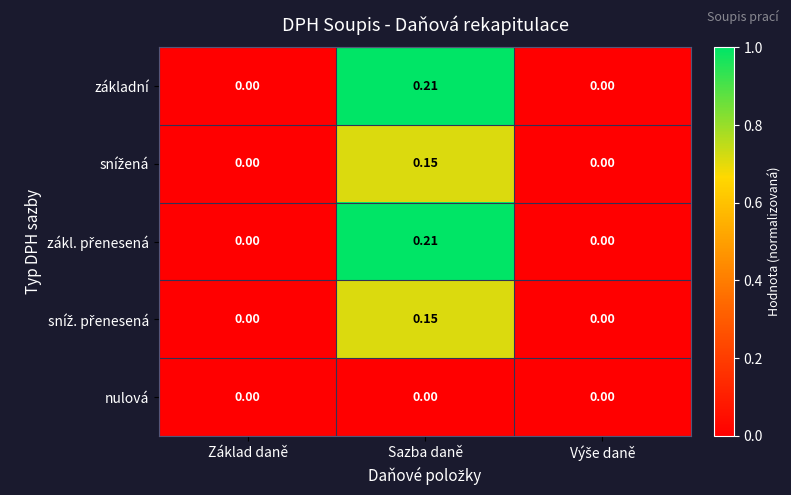

At which category is the sum across all series the highest?

Sazba daně